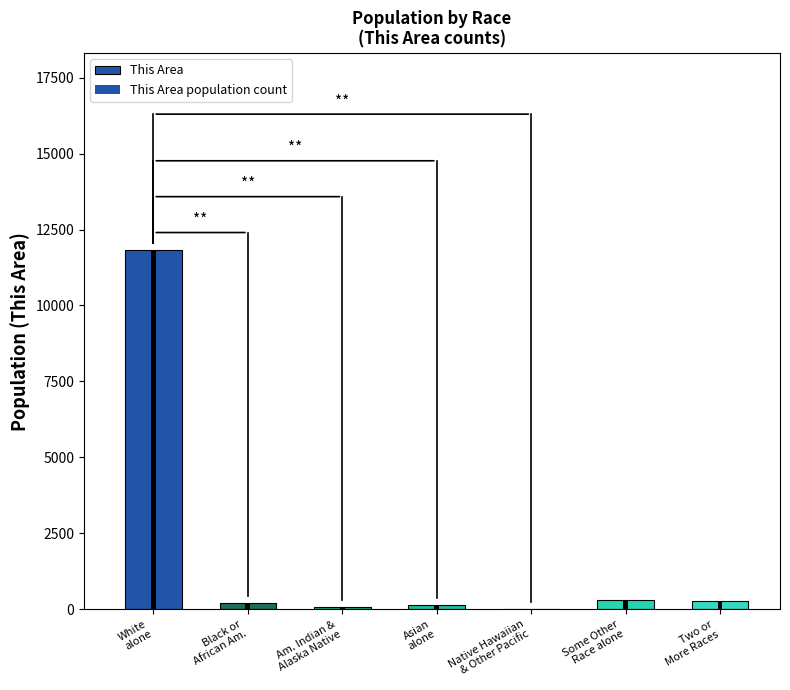

Where is the data nearest to the value 5908?

Some Other
Race alone